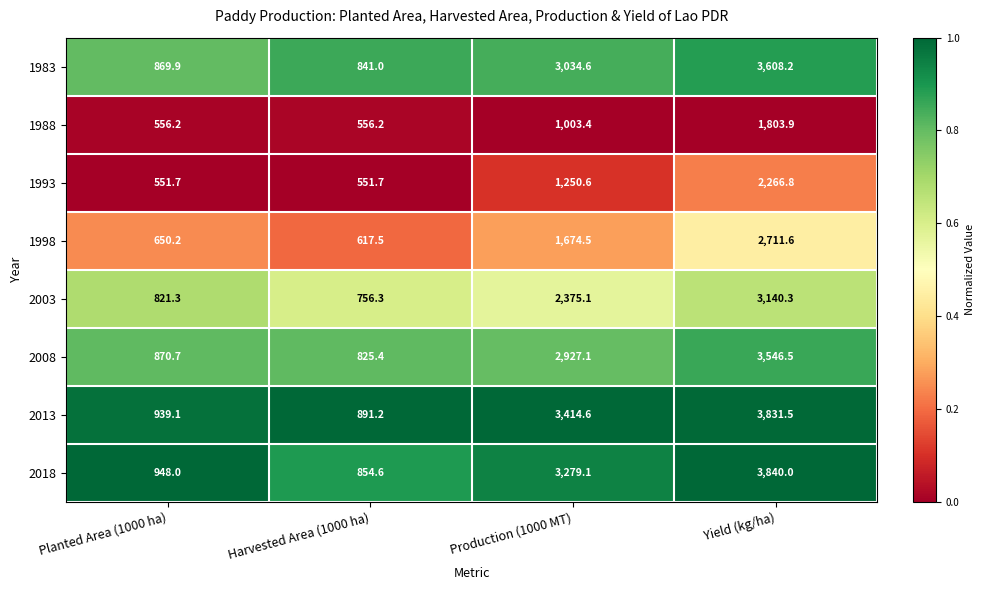

At Planted Area (1000 ha), list the series in order from largest to smallest.

2018, 2013, 2008, 1983, 2003, 1998, 1988, 1993